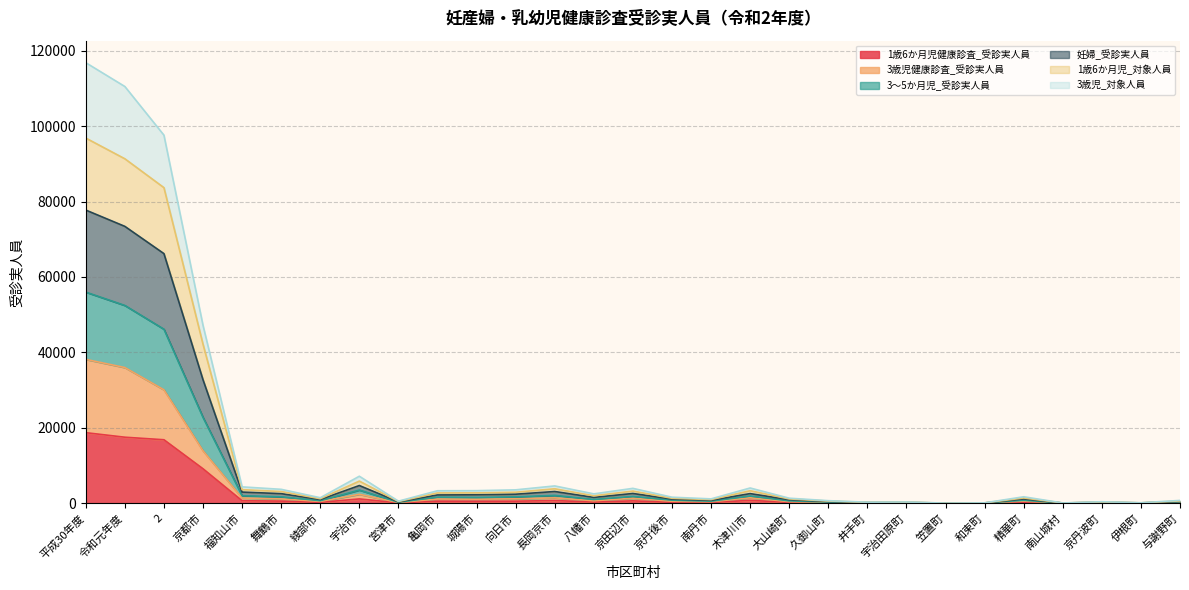

Between 舞鶴市 and 与謝野町, which series saw the biggest shift?

1歳6か月児_対象人員